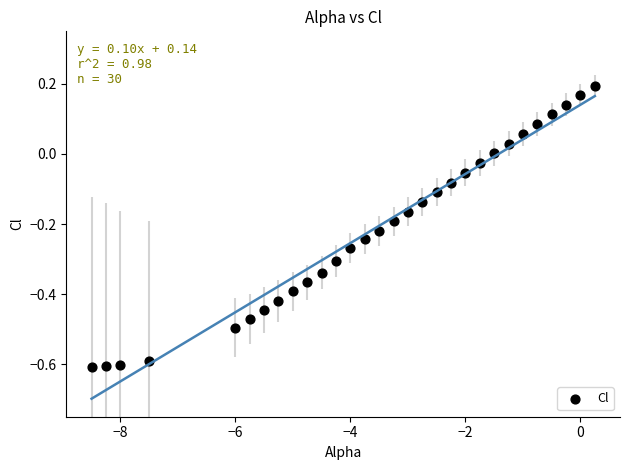

What is the range of X values (max minus min)?

8.8